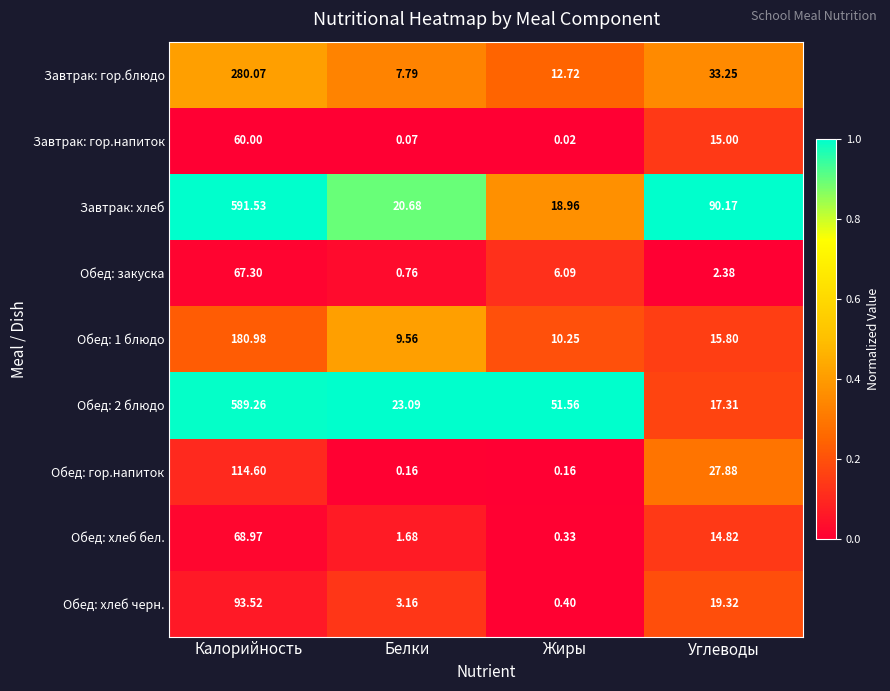

Rank the series by their maximum value, from highest to lowest.

Завтрак: хлеб, Обед: 2 блюдо, Завтрак: гор.блюдо, Обед: 1 блюдо, Обед: гор.напиток, Обед: хлеб черн., Обед: хлеб бел., Обед: закуска, Завтрак: гор.напиток